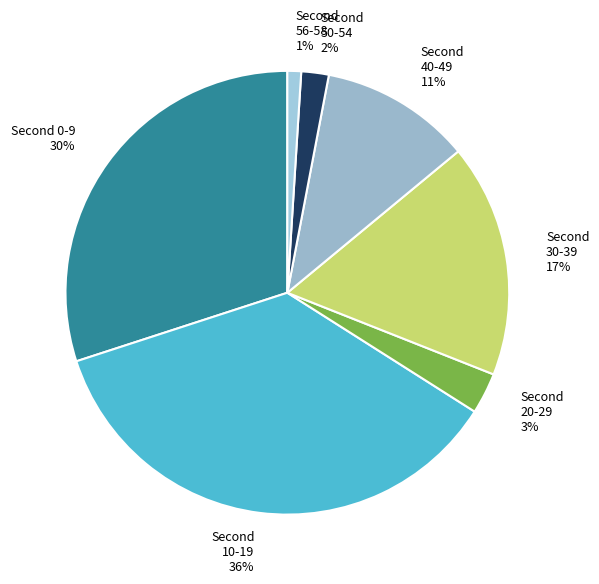

What is the total percentage of 40 and 50?

13.0%